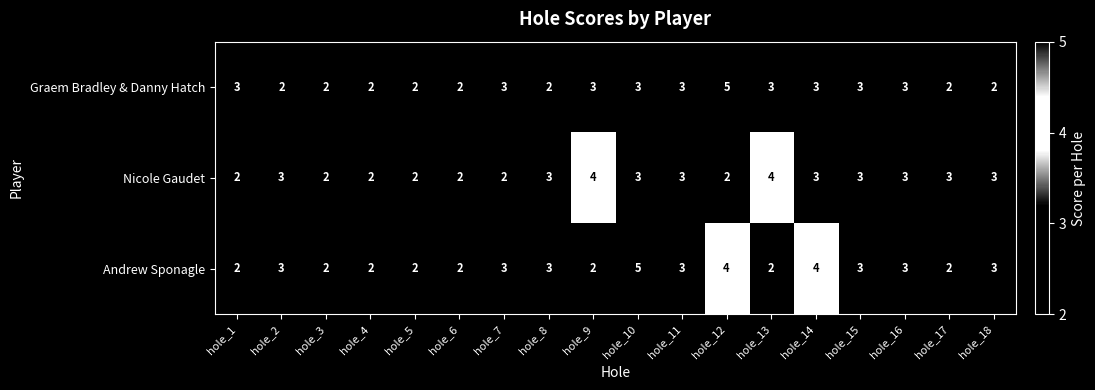

What is the maximum value for Graem Bradley & Danny Hatch?

5